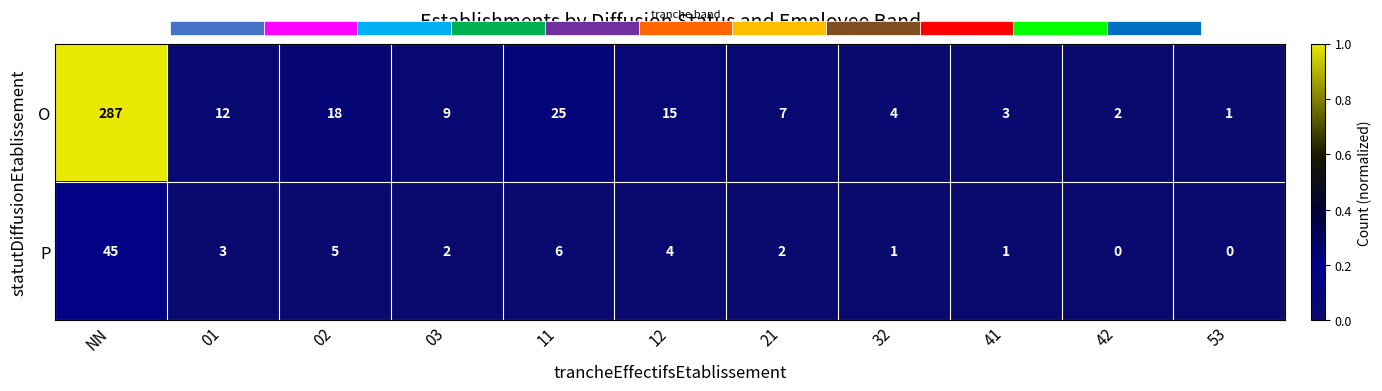

Rank the categories by O value from lowest to highest.

53, 42, 41, 32, 21, 03, 01, 12, 02, 11, NN